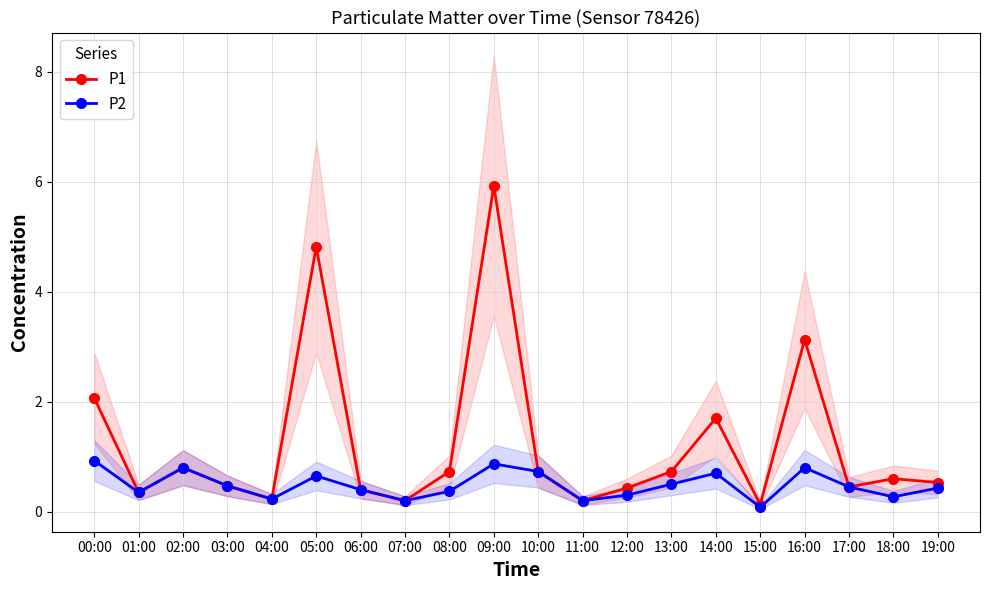

List the labels in order of P2 value, largest first.

00:00, 09:00, 02:00, 16:00, 10:00, 14:00, 05:00, 13:00, 03:00, 17:00, 19:00, 06:00, 08:00, 01:00, 12:00, 18:00, 04:00, 07:00, 11:00, 15:00